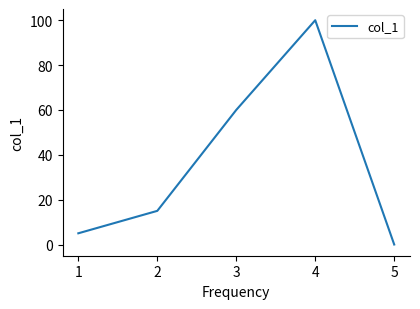

The chart shows a value of 0 at 5. True or false?

True